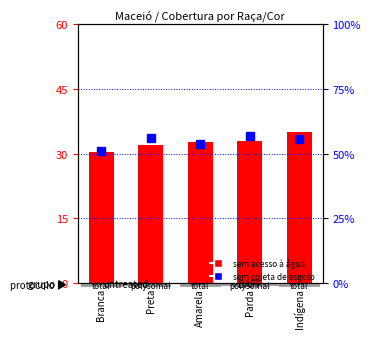

Which has a higher value, Branca or Parda?

Parda